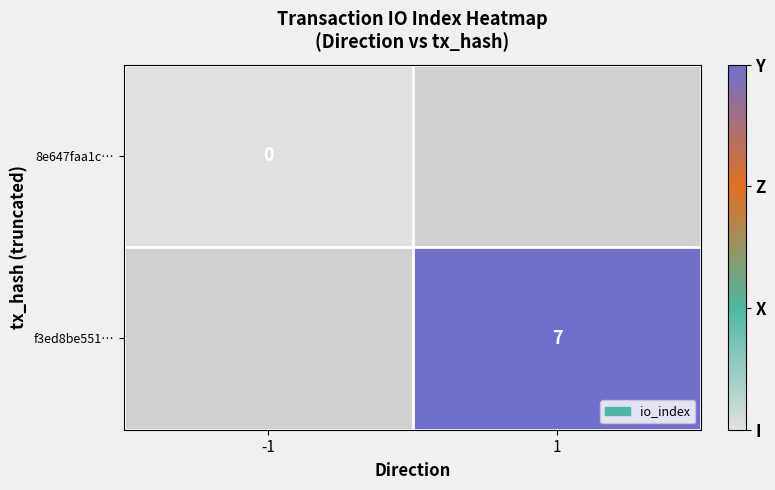

Count the number of categories in the chart.

2